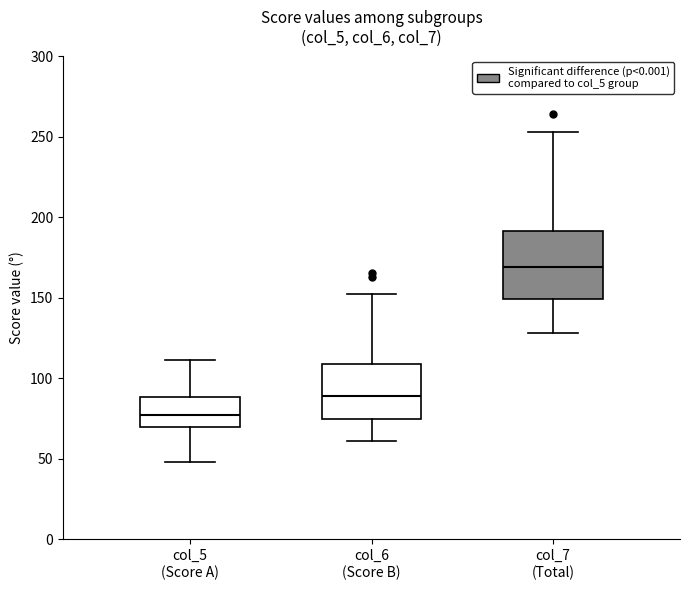

Which box has the lowest median line?

col_5 (Score A)